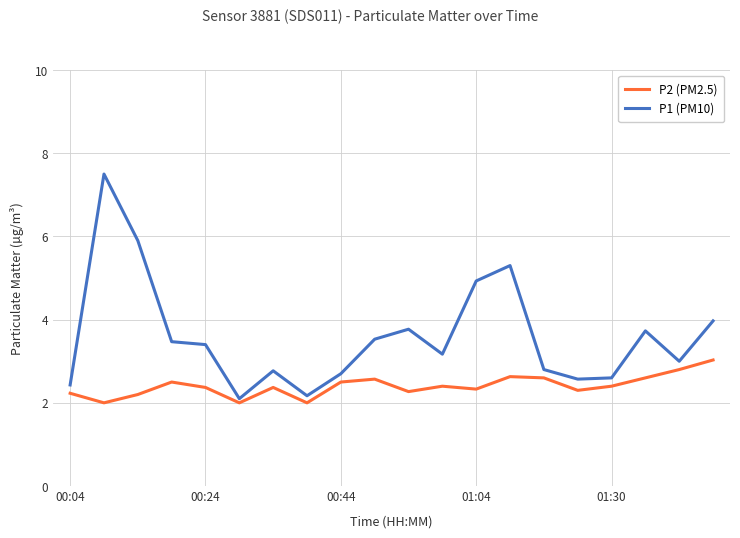

Which series has the largest range (max minus min)?

P1 (PM10)